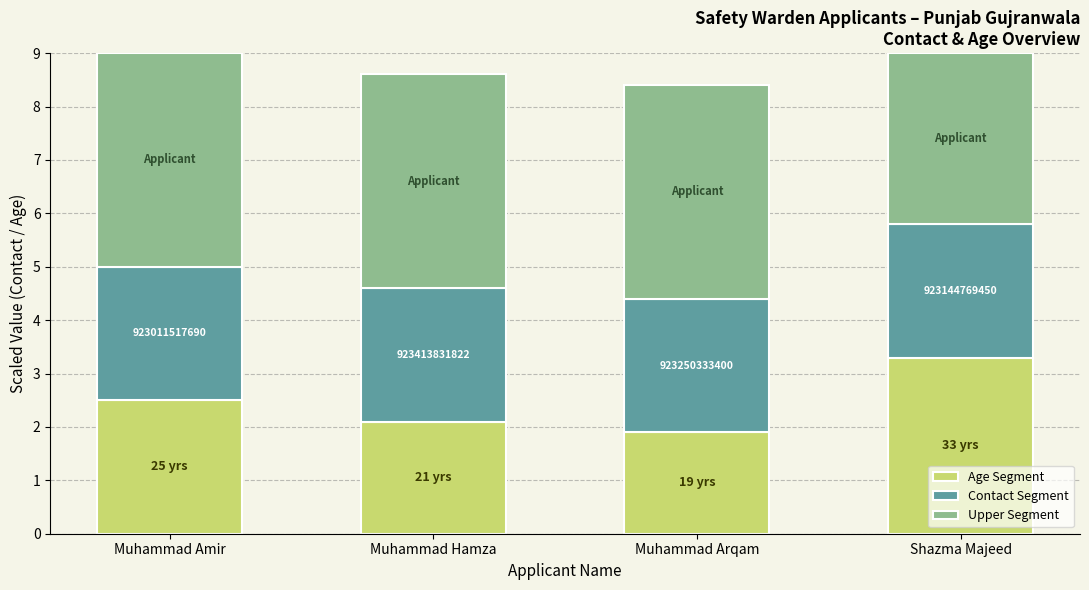

Does the chart contain any negative values?

No